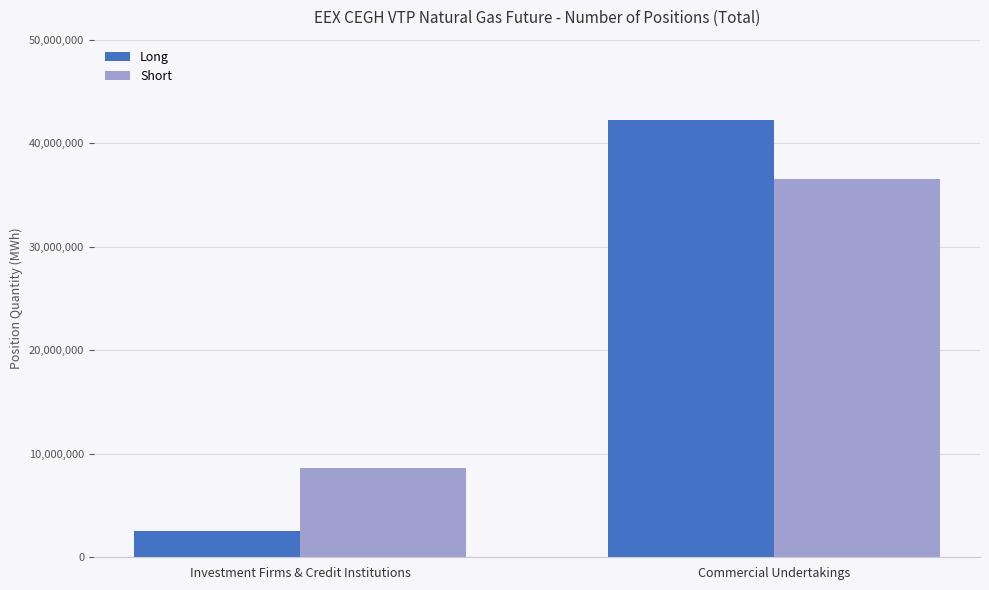

Reading right to left, extract all data points from this chart.

Long: Commercial Undertakings=42271985	Investment Firms & Credit Institutions=2521371
Short: Commercial Undertakings=36508434	Investment Firms & Credit Institutions=8665322